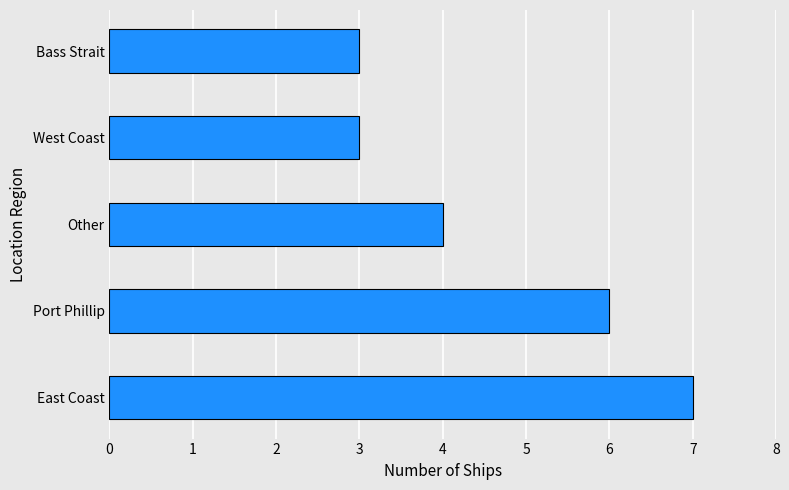

Reading top to bottom, list all the values displayed in this chart.

3	3	4	6	7